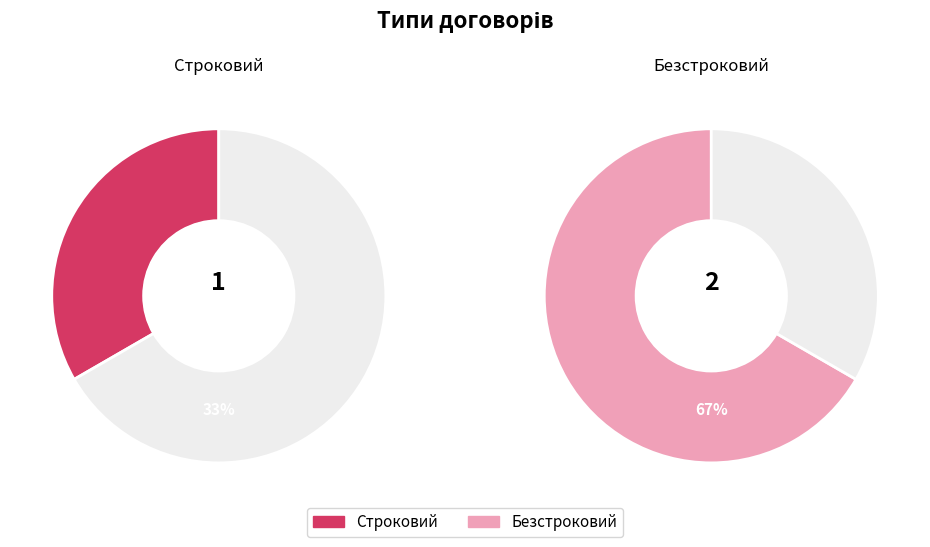

What is the change in value from Строковий to Безстроковий?

+1